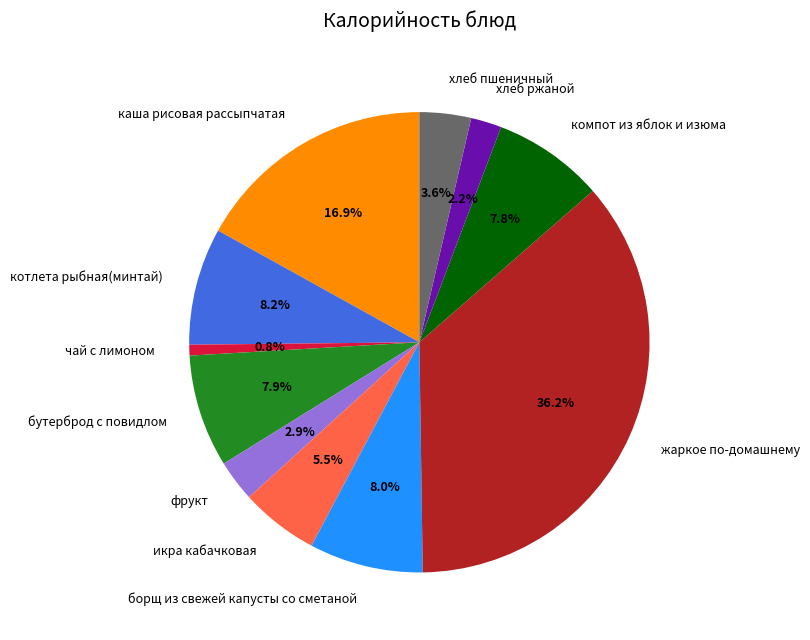

What is the ratio of the value at хлеб ржаной to the value at котлета рыбная(минтай)?

0.3